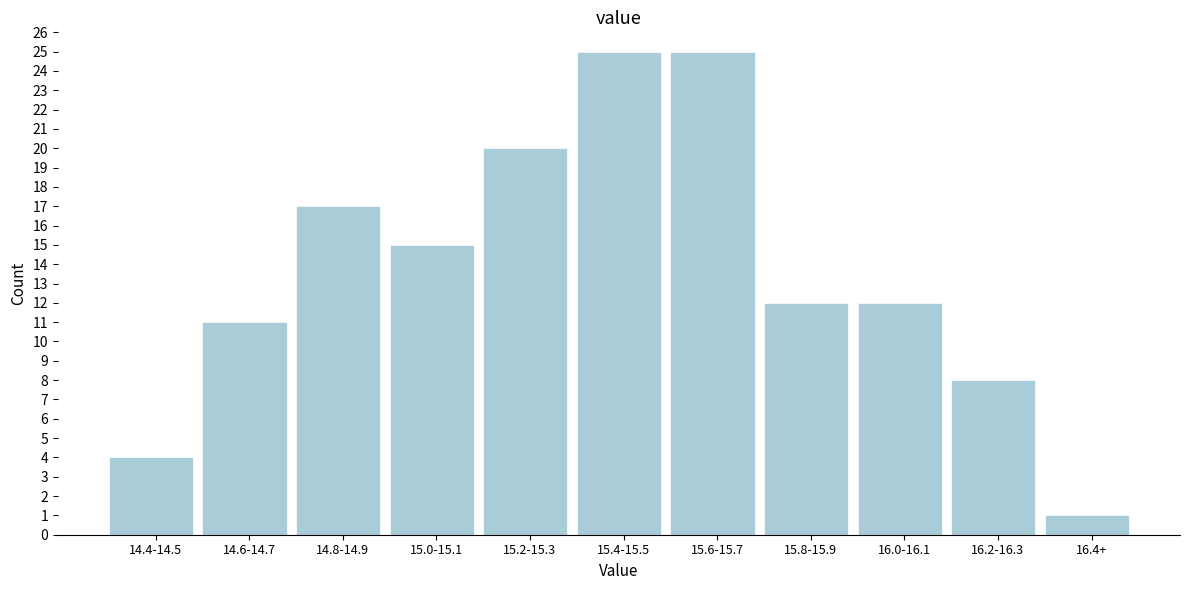

Reading right to left, extract all data points from this chart.

1	8	12	12	25	25	20	15	17	11	4